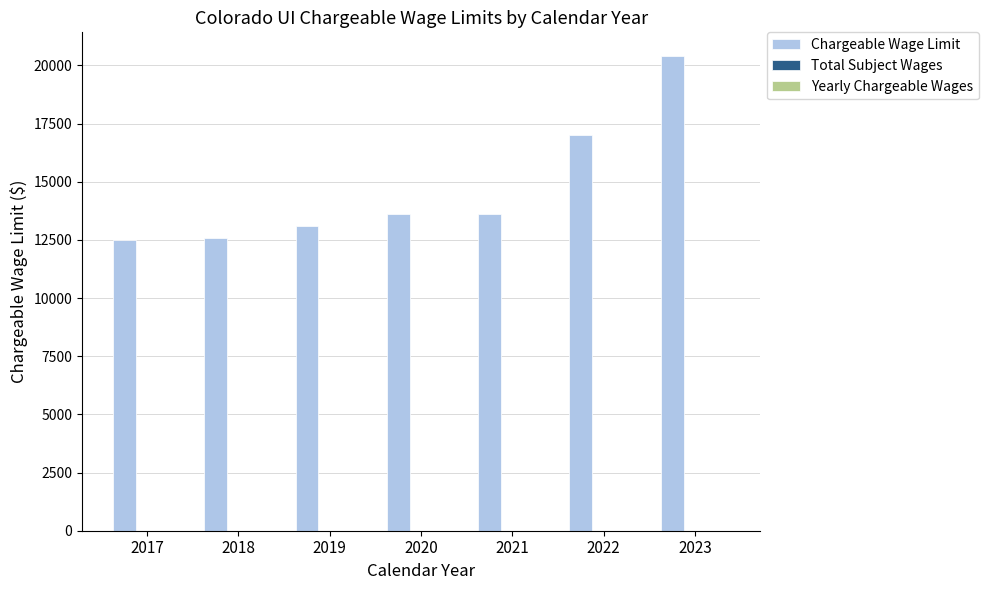

Where is the data nearest to the value 16450?

2022